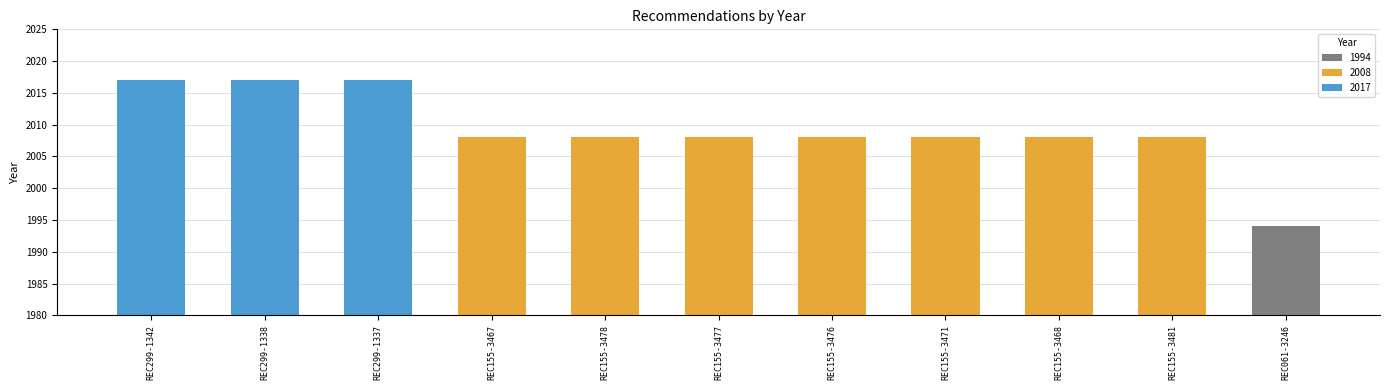

Reading left to right, extract all data points from this chart.

REC299-1342=2017	REC299-1338=2017	REC299-1337=2017	REC155-3467=2008	REC155-3478=2008	REC155-3477=2008	REC155-3476=2008	REC155-3471=2008	REC155-3468=2008	REC155-3481=2008	REC061-3246=1994